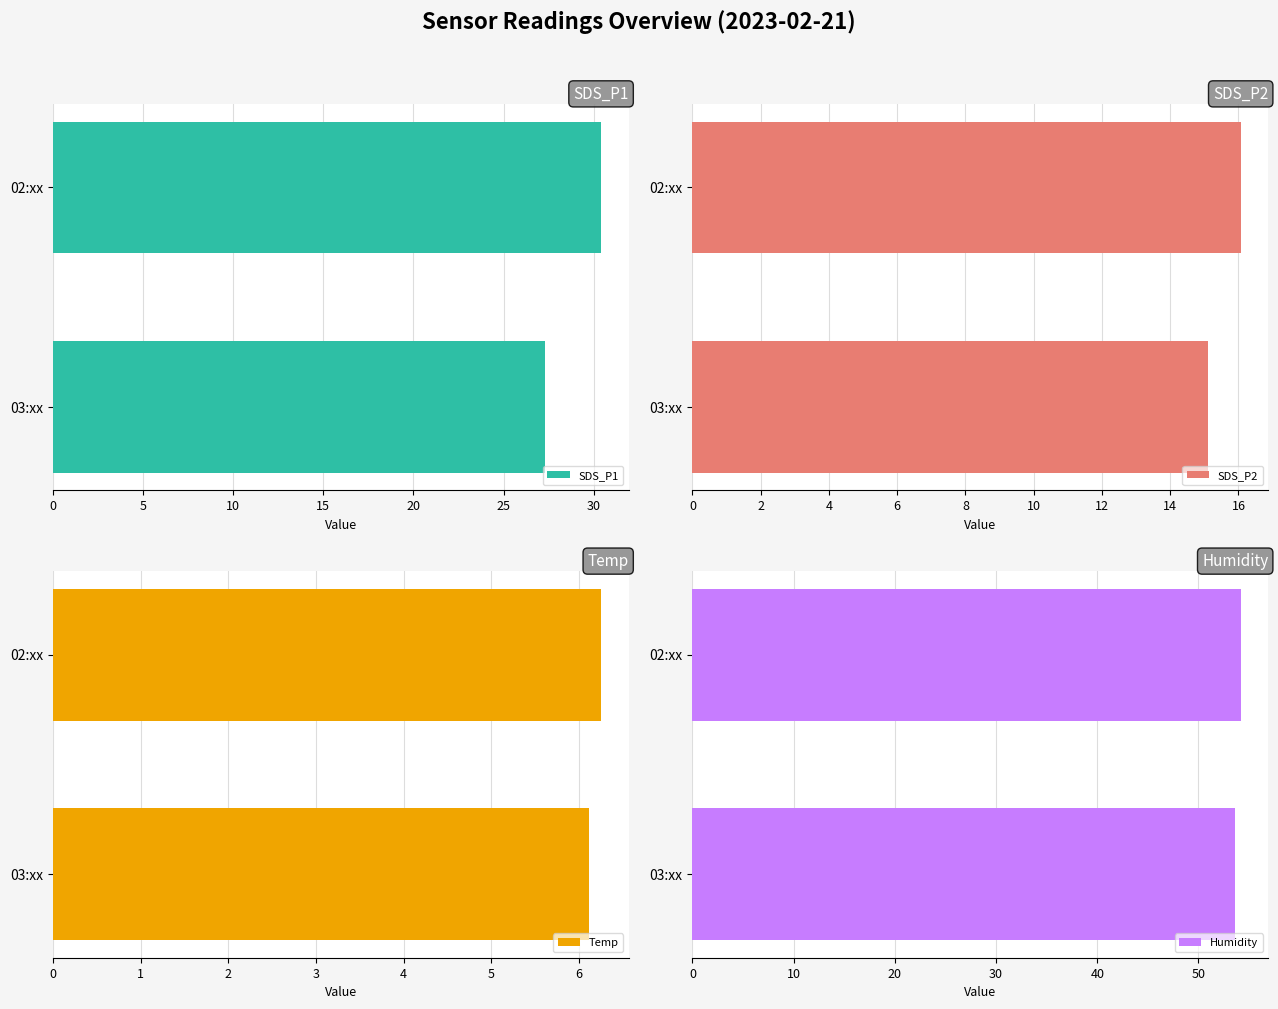

What is the difference between the SDS_P1 values at 03:xx and 02:xx?

3.1